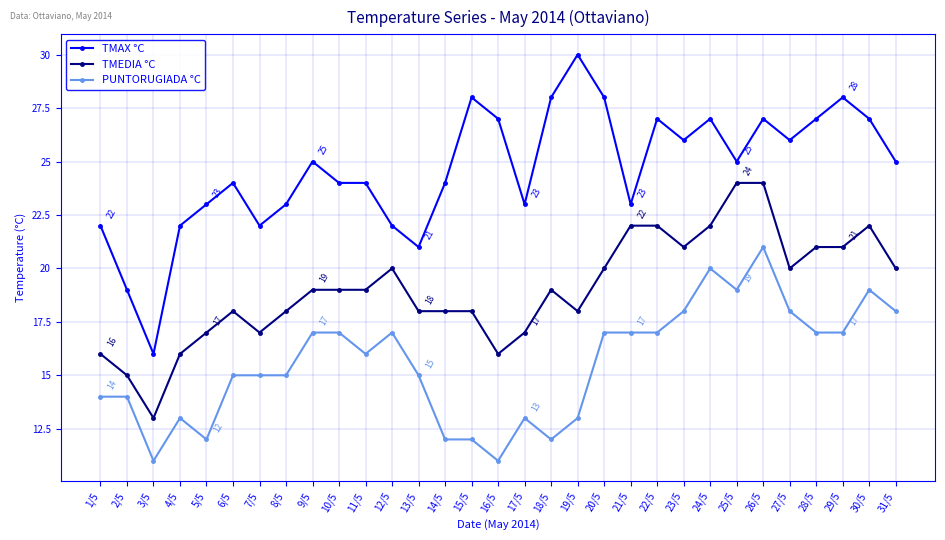

What position from the right is 15/5?

17